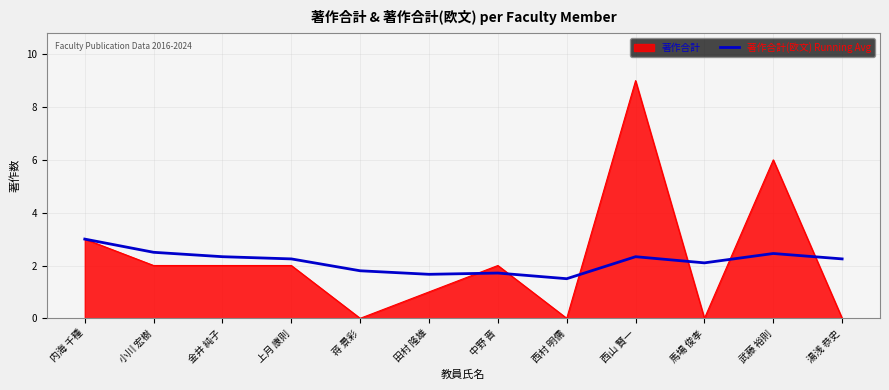

Rank the series by their maximum value, from highest to lowest.

著作合計, 著作合計(欧文) Running Avg